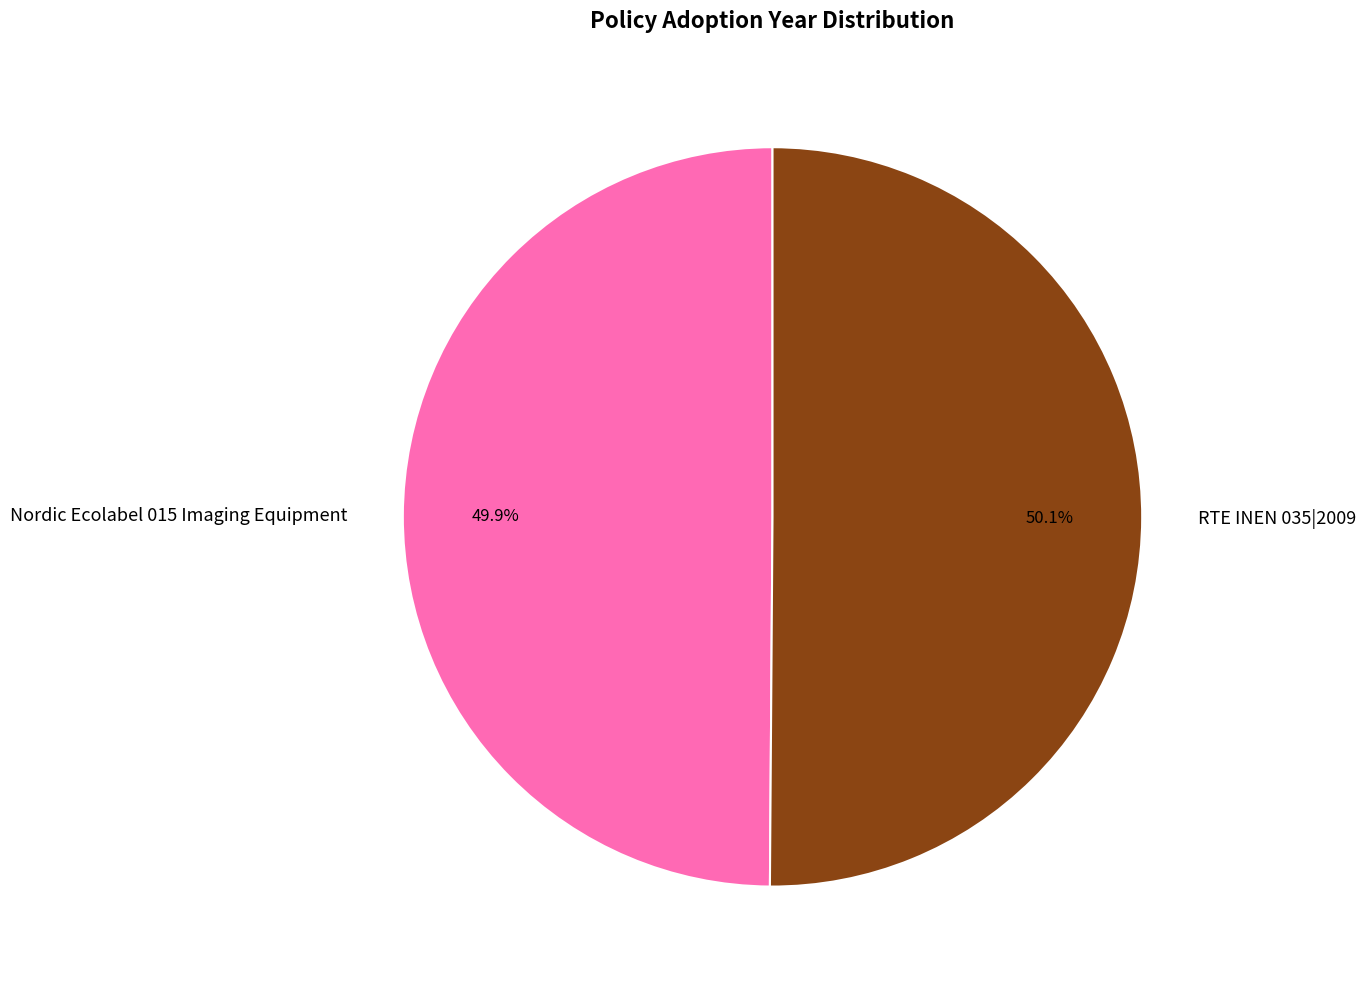

Does any single category account for the majority?

Yes